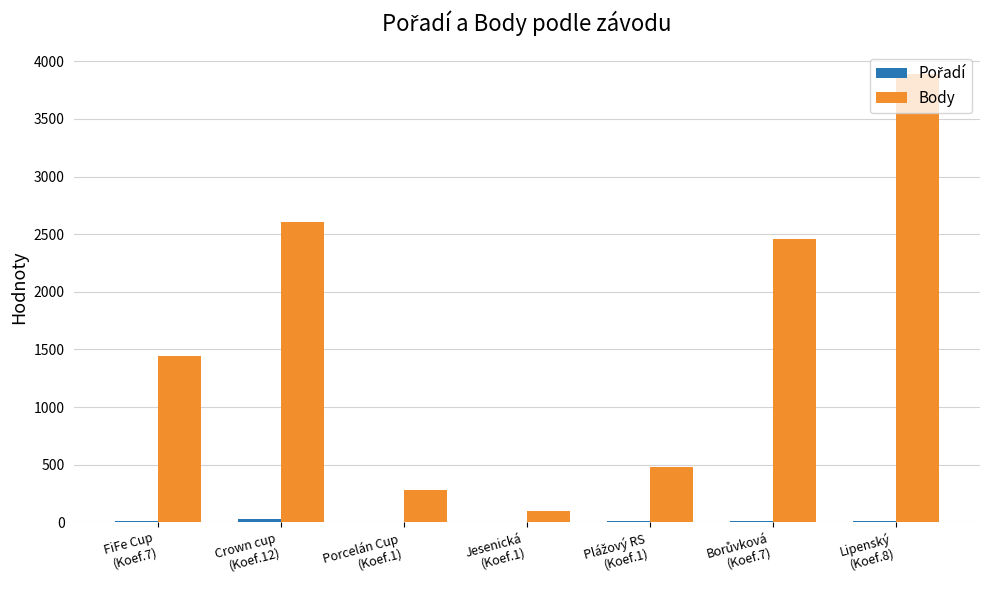

What is the maximum value shown in the chart?

3891